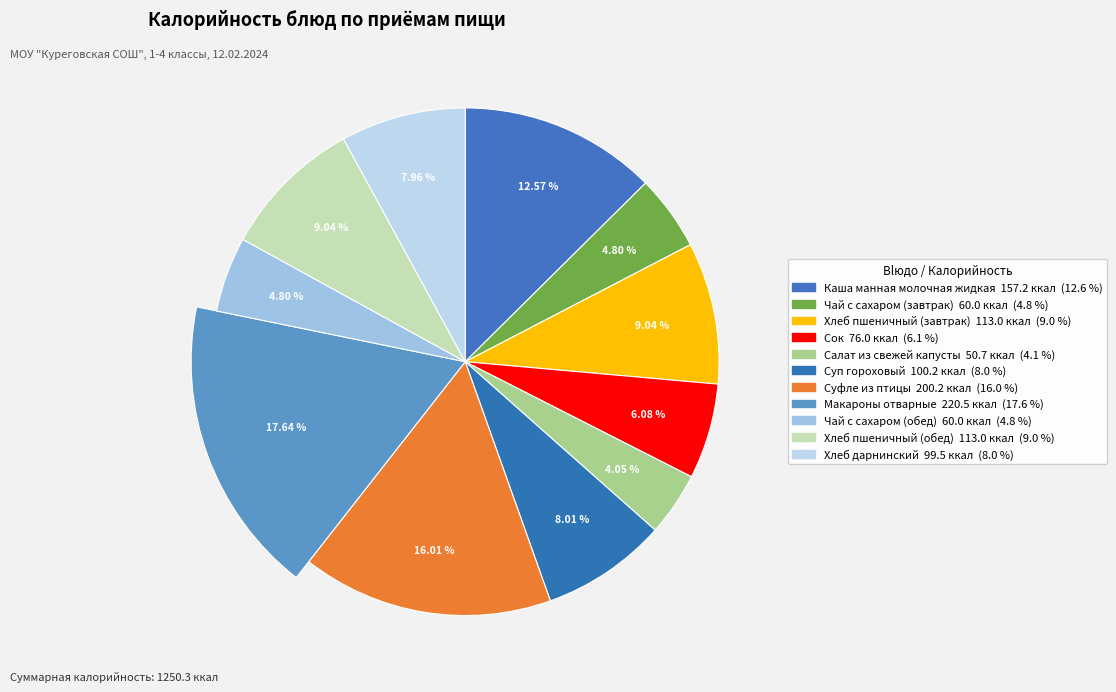

Between Чай с сахаром (обед) and Хлеб пшеничный (завтрак), which is larger?

Хлеб пшеничный (завтрак)